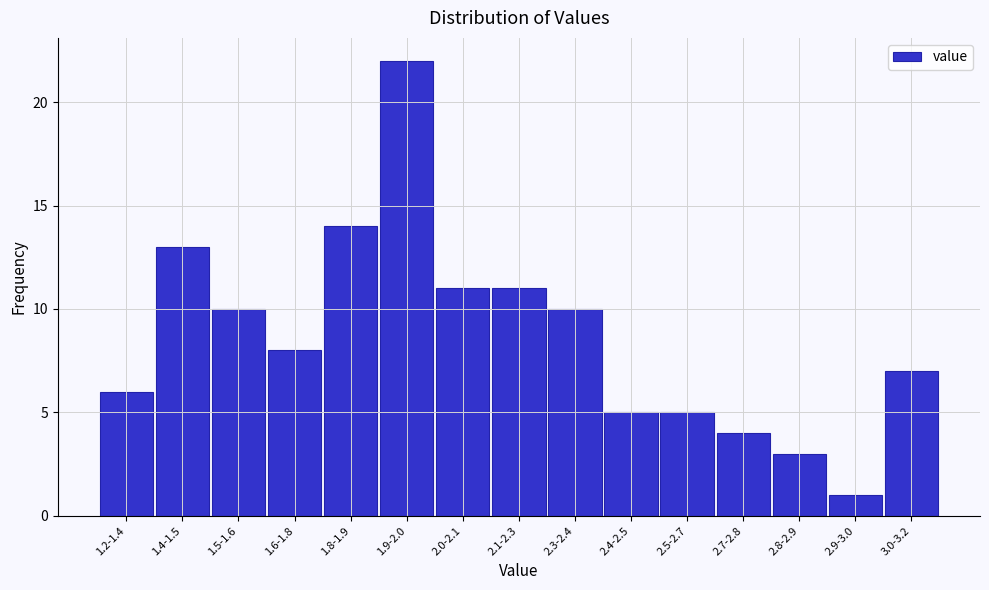

Reading left to right, transcribe all the data shown in this chart.

6	13	10	8	14	22	11	11	10	5	5	4	3	1	7